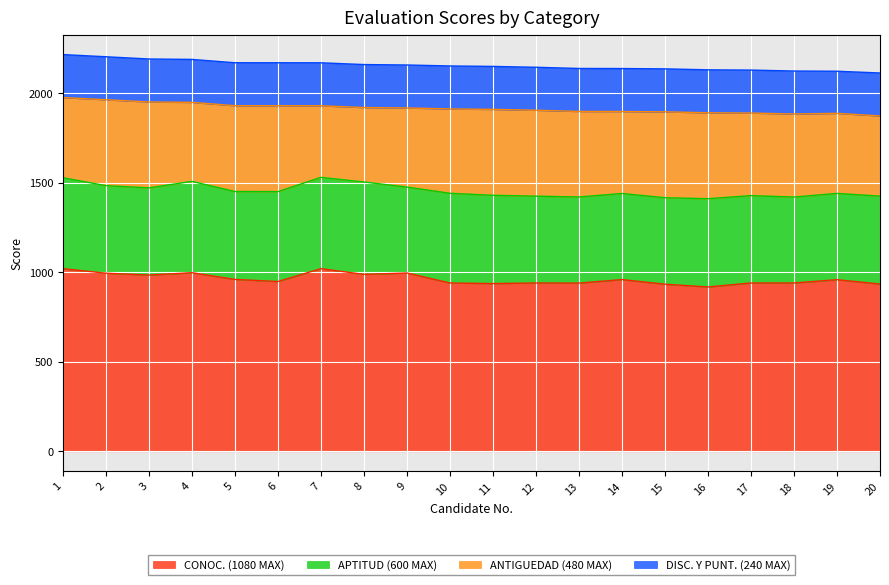

Reading left to right, what are all the values shown in this chart?

CONOC. (1080 MAX): 1=1020.0	2=994.7	3=984.2	4=997.5	5=960.0	6=948.2	7=1020.0	8=988.1	9=995.8	10=940.0	11=936.7	12=940.0	13=939.3	14=958.9	15=933.1	16=917.7	17=940.0	18=940.0	19=958.3	20=934.1
APTITUD (600 MAX): 1=508.0	2=489.0	3=487.0	4=510.0	5=491.0	6=502.0	7=510.0	8=516.0	9=480.0	10=501.0	11=493.0	12=485.0	13=481.0	14=481.0	15=483.0	16=493.0	17=488.0	18=480.0	19=482.0	20=491.0
ANTIGUEDAD (480 MAX): 1=448.0	2=480.0	3=480.0	4=441.3	5=479.3	6=480.0	7=400.0	8=416.0	9=442.0	10=471.3	11=480.0	12=480.0	13=478.0	14=458.0	15=480.0	16=480.0	17=461.3	18=464.0	19=447.3	20=448.0
DISC. Y PUNT. (240 MAX): 1=240.0	2=240.0	3=240.0	4=240.0	5=240.0	6=240.0	7=240.0	8=240.0	9=240.0	10=240.0	11=240.0	12=240.0	13=240.0	14=240.0	15=240.0	16=240.0	17=240.0	18=240.0	19=235.2	20=240.0